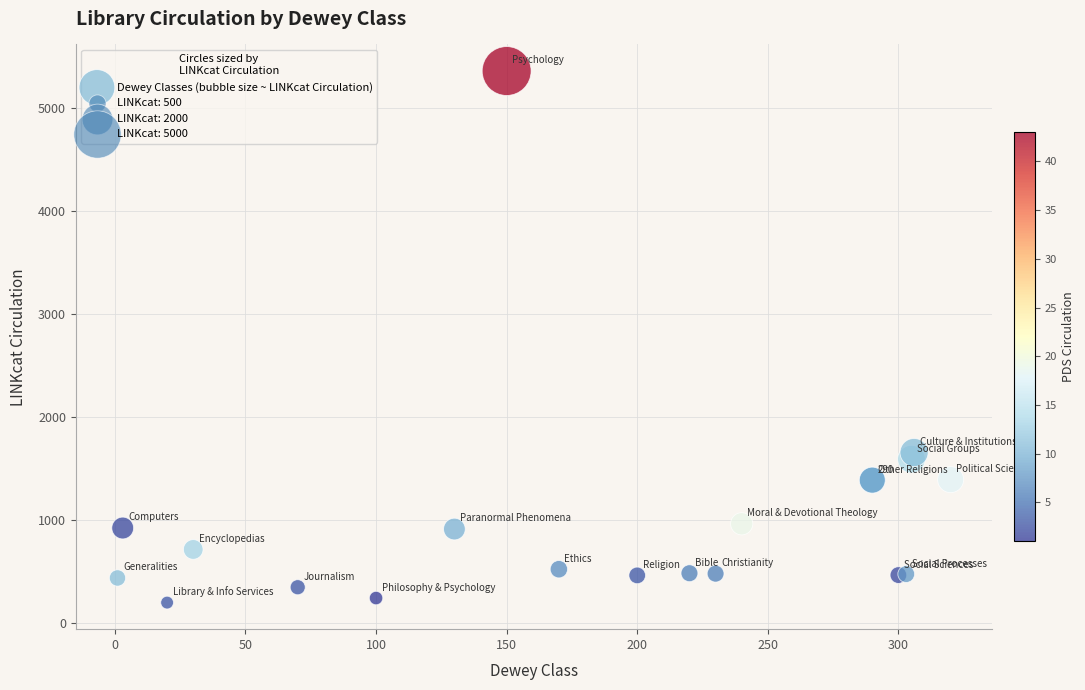

What Y value in the scatter plot is closest to 2777?

1654